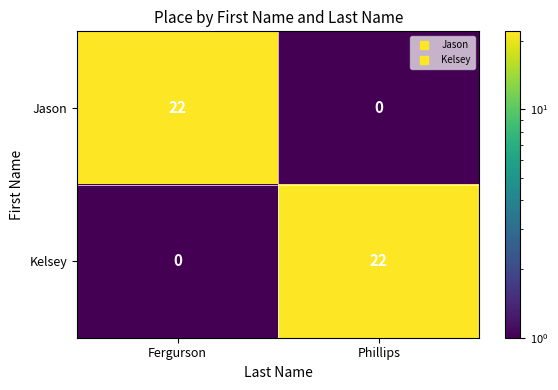

Reading left to right, transcribe all the data shown in this chart.

Jason: 22	0
Kelsey: 0	22